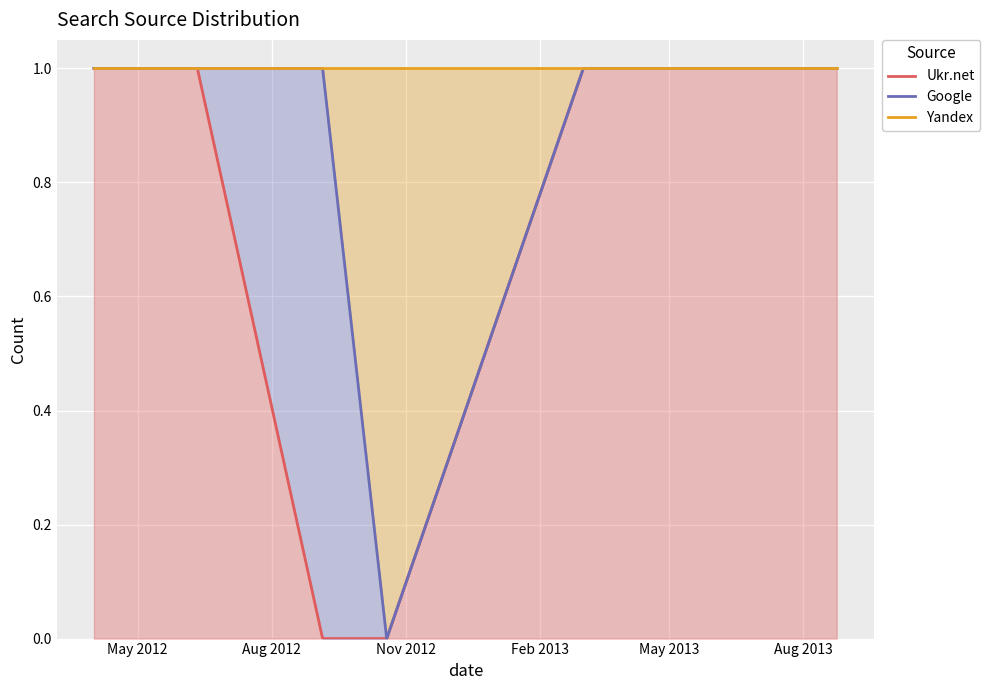

What is the sum of all Ukr.net values?

6